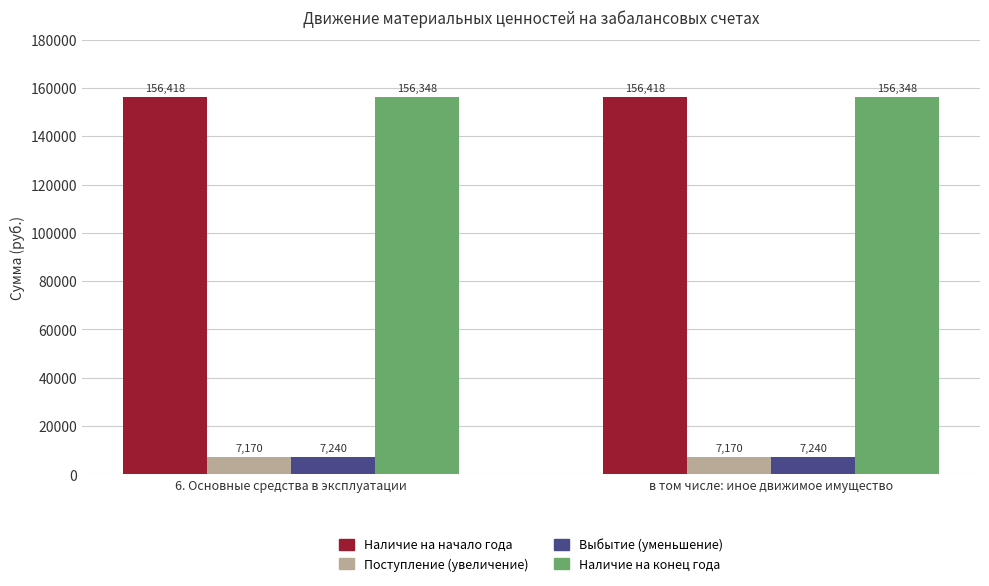

What position from the left is 6. Основные средства в эксплуатации?

1